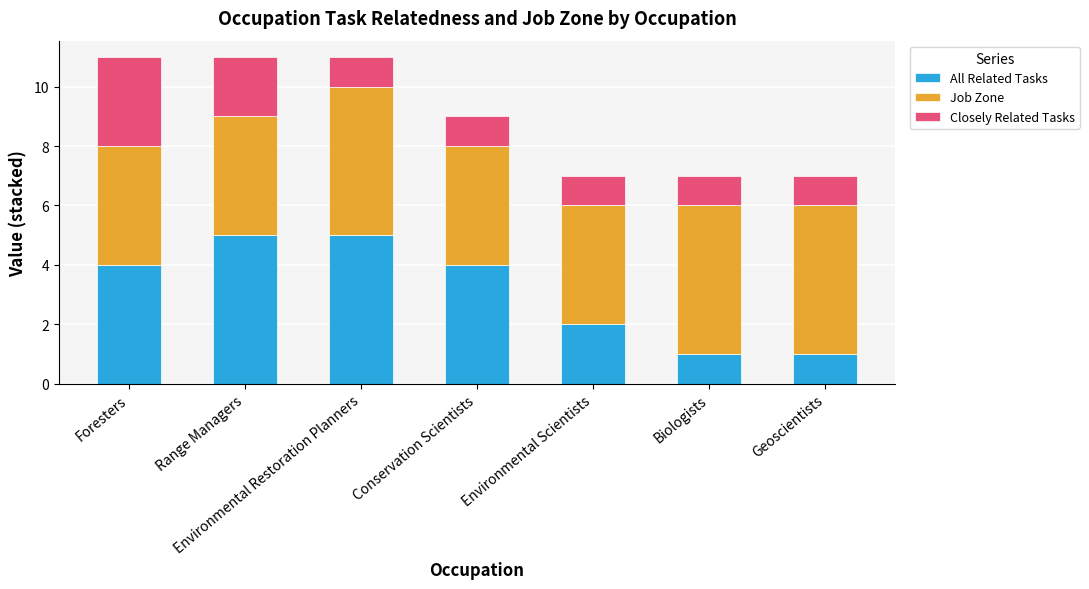

Is it true that All Related Tasks equals 4 at Foresters?

True